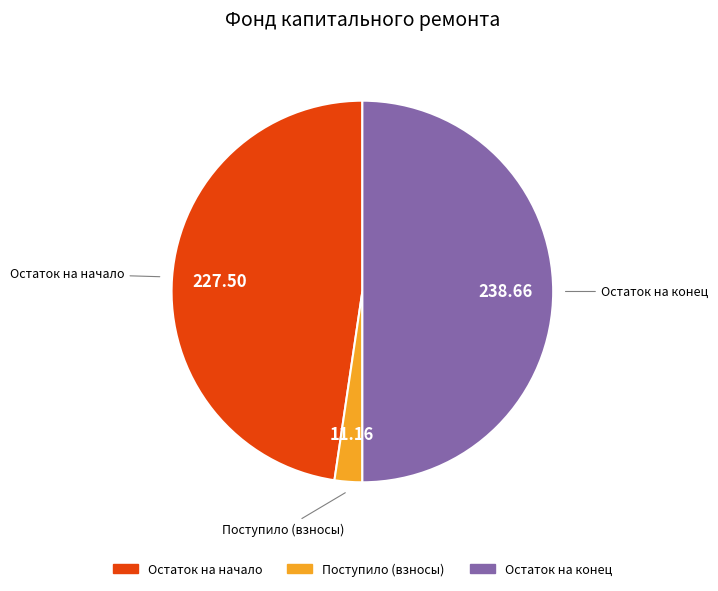

Count the number of slices in the pie.

3